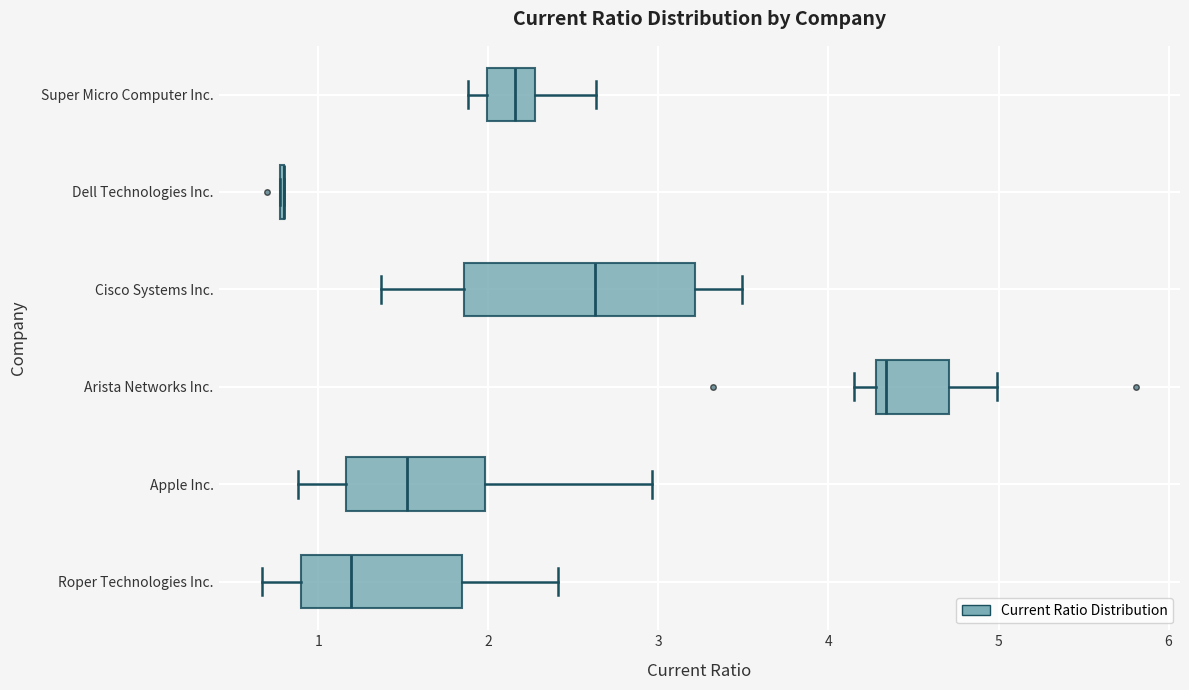

Reading bottom to top, transcribe this box plot: for each box, give where its median line is, the range the box spans, and where its two whiskers end, as read against the x-axis. The values are not printed on the chart, so give them approximately, as read against the axis.

Roper Technologies Inc.: median 1.2, box 0.9 to 1.8, whiskers 0.7 to 2.4
Apple Inc.: median 1.5, box 1.2 to 2.0, whiskers 0.9 to 3.0
Arista Networks Inc.: median 4.3 (just right of the box's left edge), box 4.3 to 4.7, whiskers 4.2 to 5.0
Cisco Systems Inc.: median 2.6, box 1.9 to 3.2, whiskers 1.4 to 3.5
Dell Technologies Inc.: box collapsed to a line at 0.8, whiskers 0.8 to 0.8
Super Micro Computer Inc.: median 2.2, box 2.0 to 2.3, whiskers 1.9 to 2.6